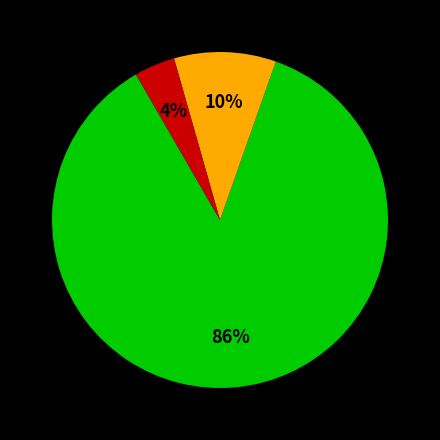

To the nearest percent, what is the average slice percentage?

33%